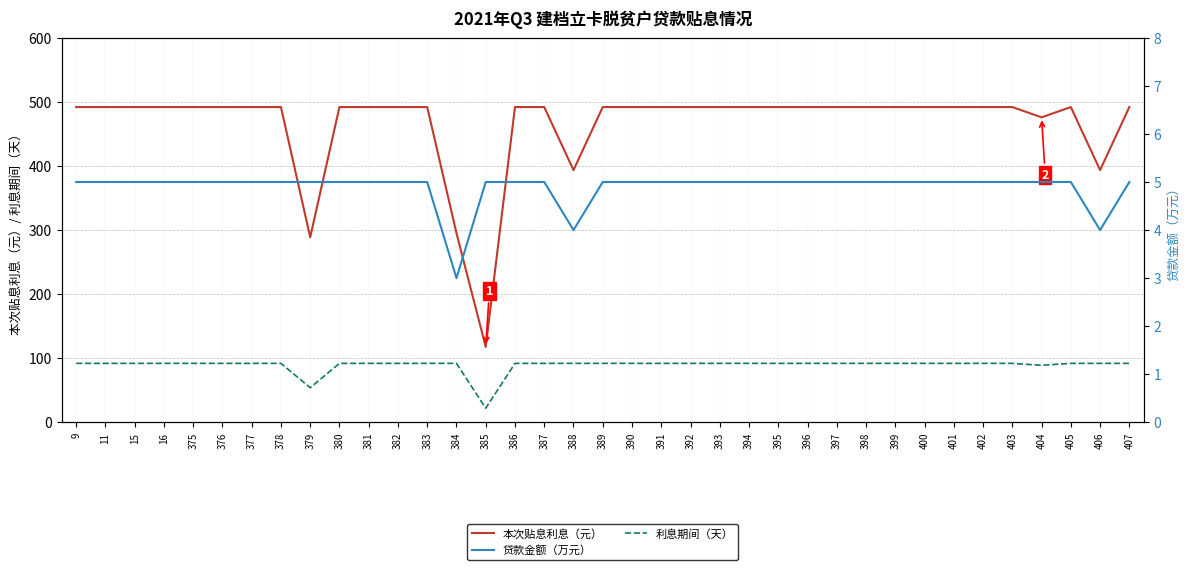

Which has a higher value, 403 or 394?

403